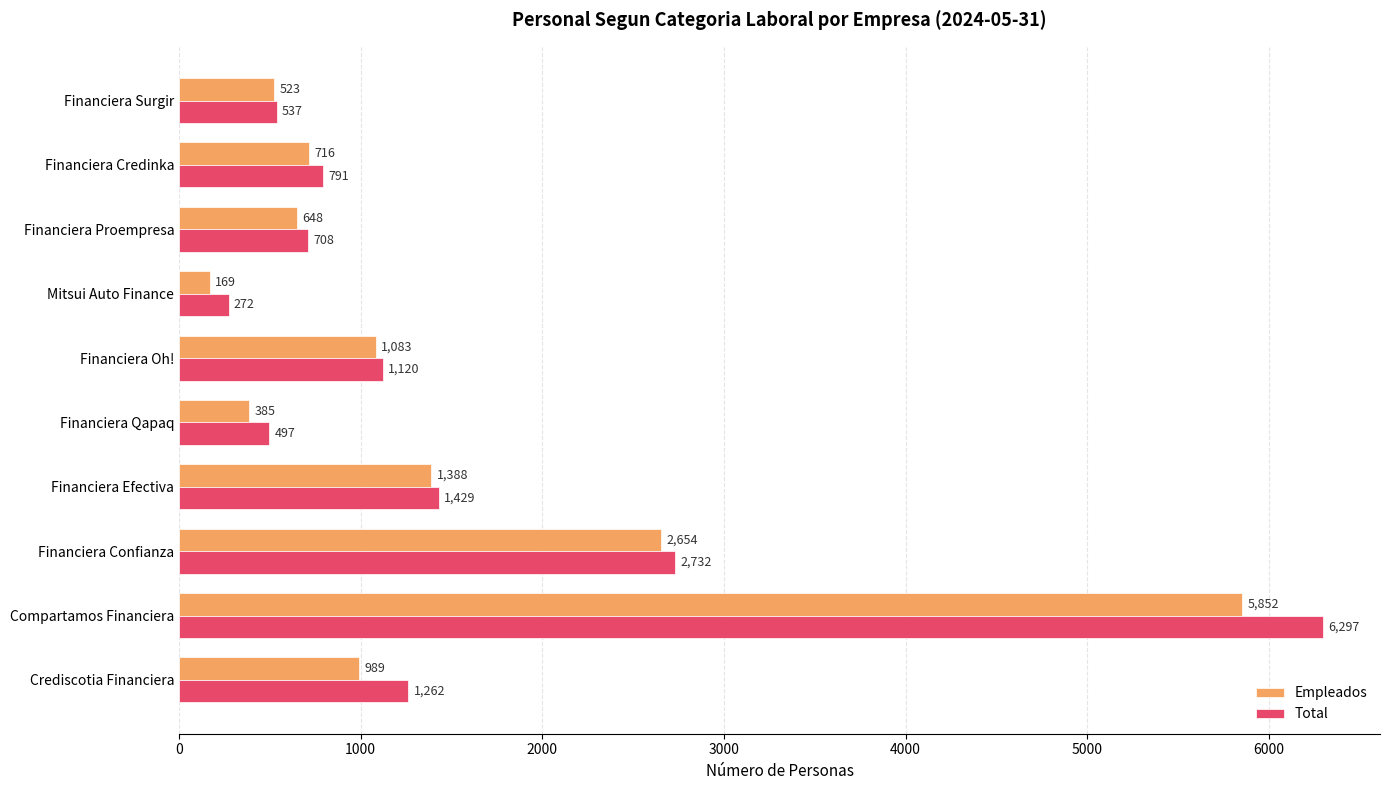

Is the value of Empleados at Financiera Qapaq greater than the value of Total at Financiera Credinka?

No